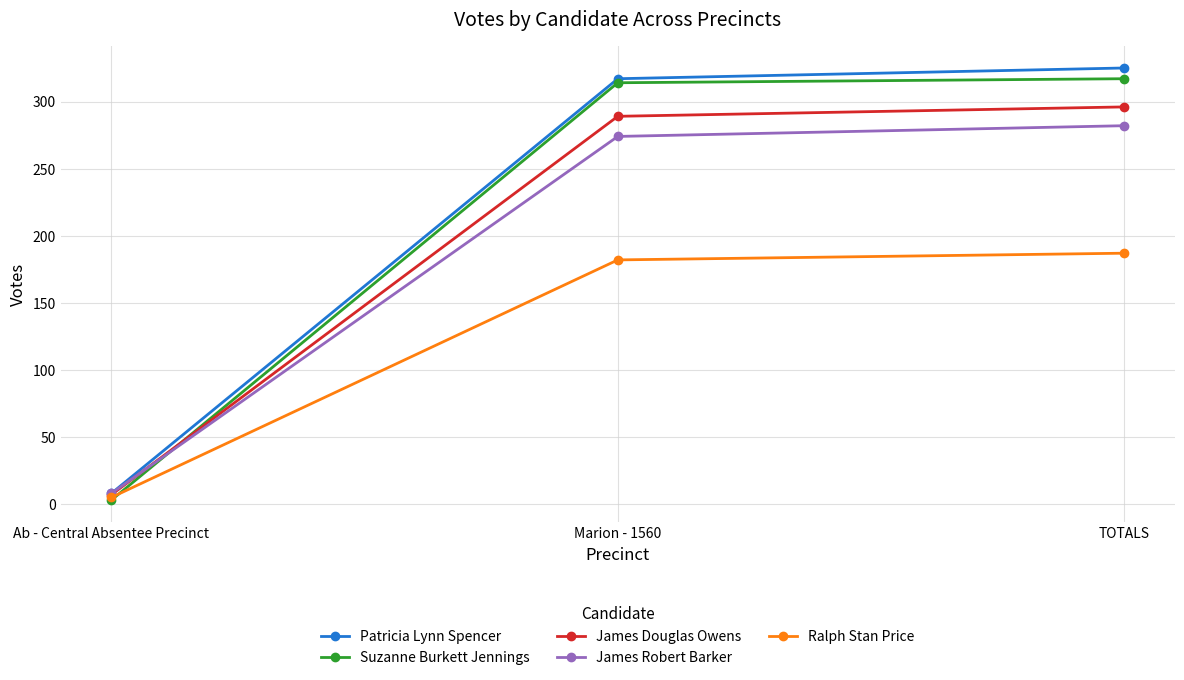

What is the spread (max minus min) of values at TOTALS?

138